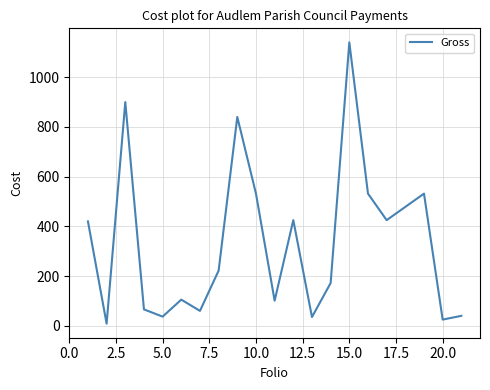

What is the smallest value displayed?

8.6